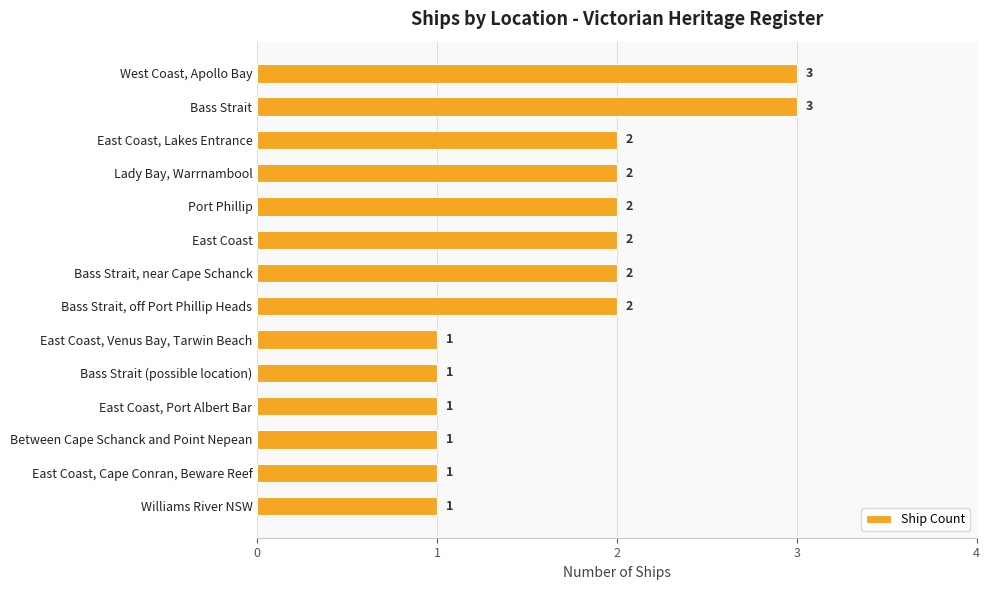

Between East Coast, Port Albert Bar and Port Phillip, which is larger?

Port Phillip